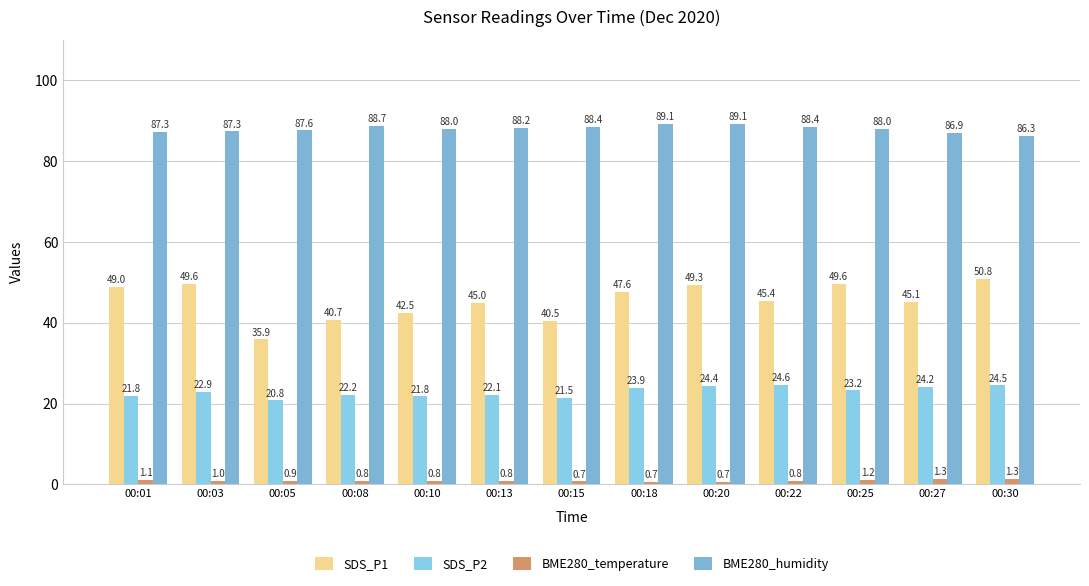

What are all the series names shown in the legend?

SDS_P1, SDS_P2, BME280_temperature, BME280_humidity